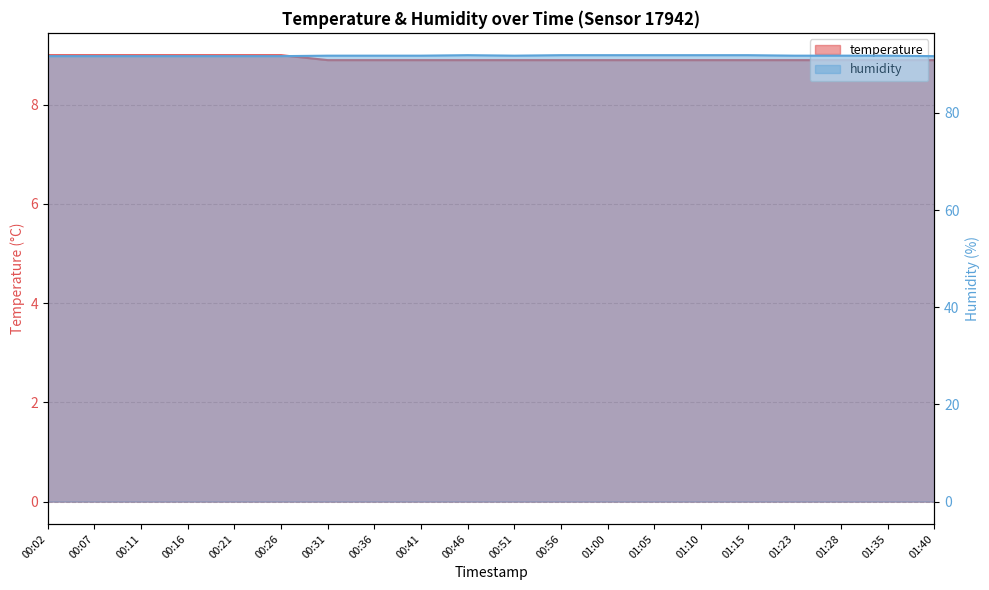

Rank the series by their average value, from lowest to highest.

temperature, humidity